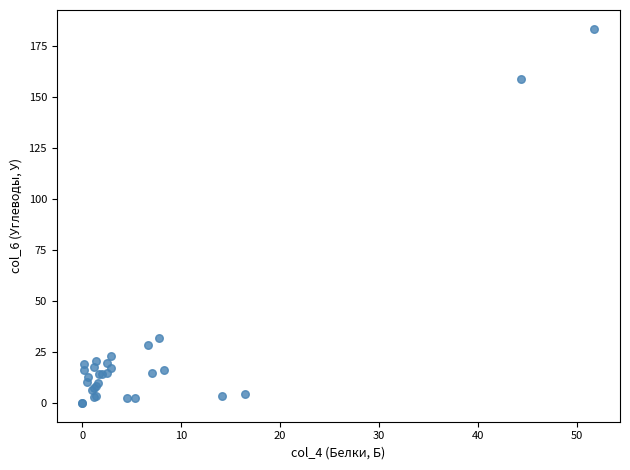

What Y value in the scatter plot is closest to 91?

31.6